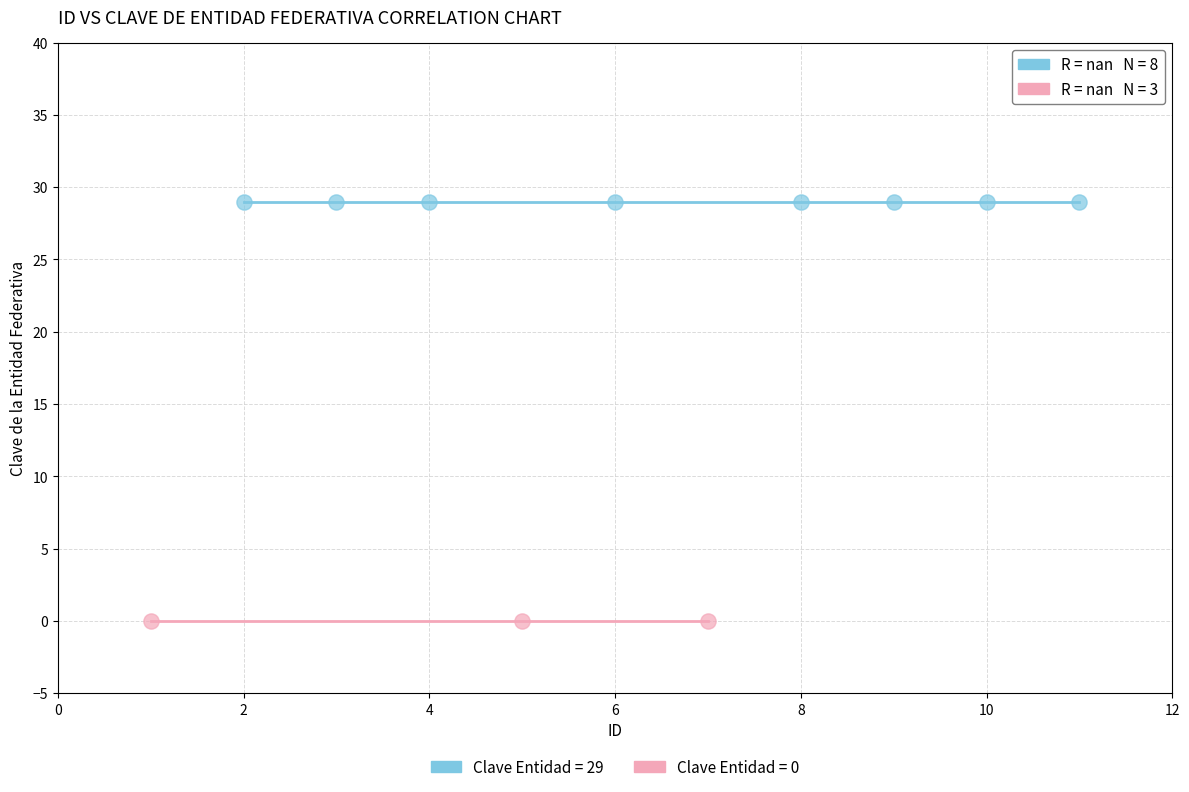

Which series contains the highest Y value?

Clave Entidad = 29